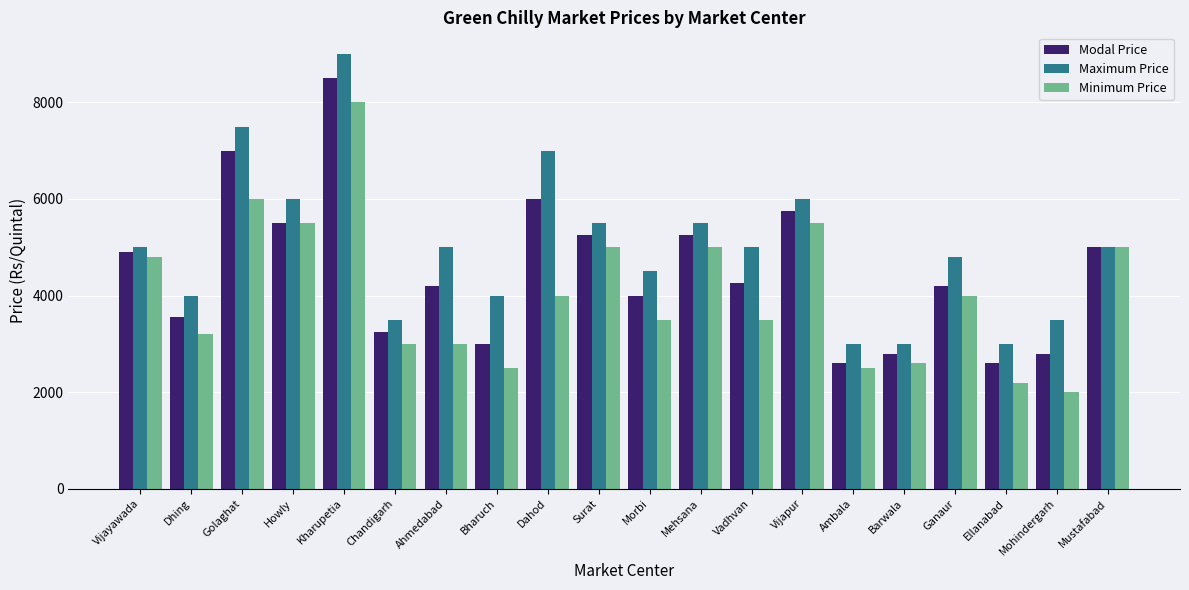

What position from the right is Mehsana?

9